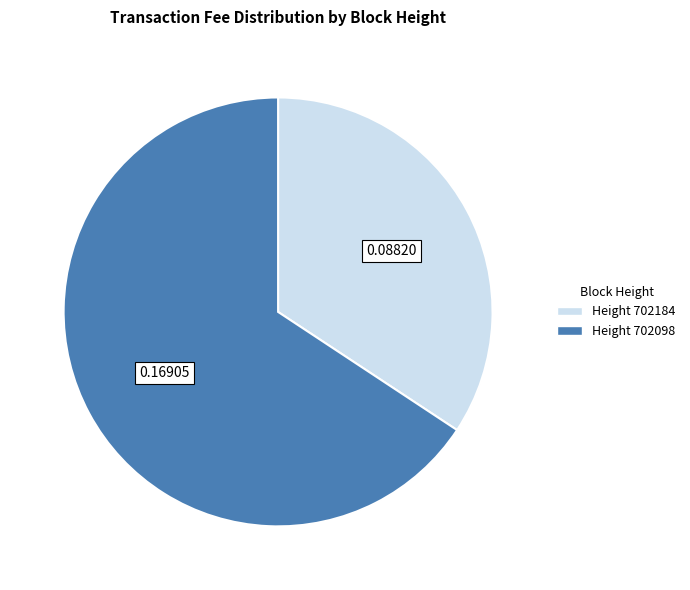

Does any single category account for the majority?

Yes